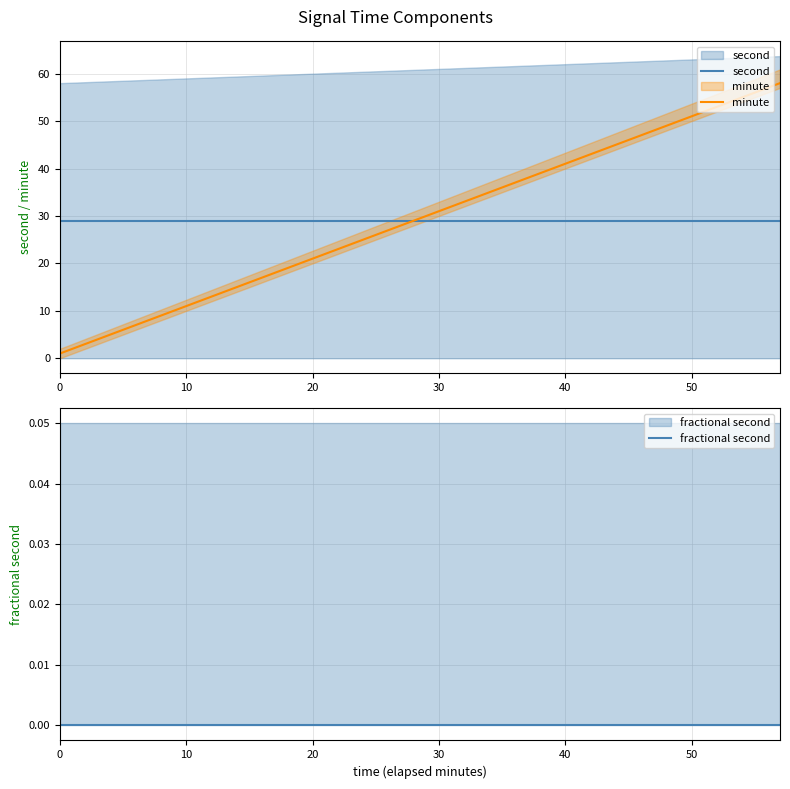

True or false: minute and fractional second cross at least once.

False